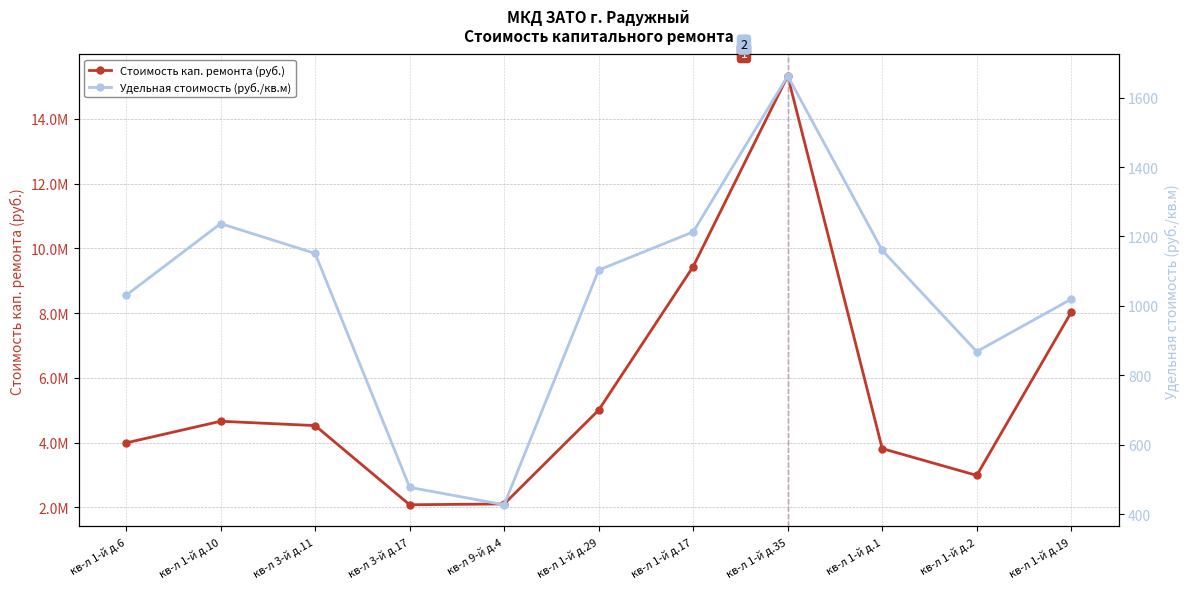

What is the label of the 9th point from the right?

кв-л 3-й д.11